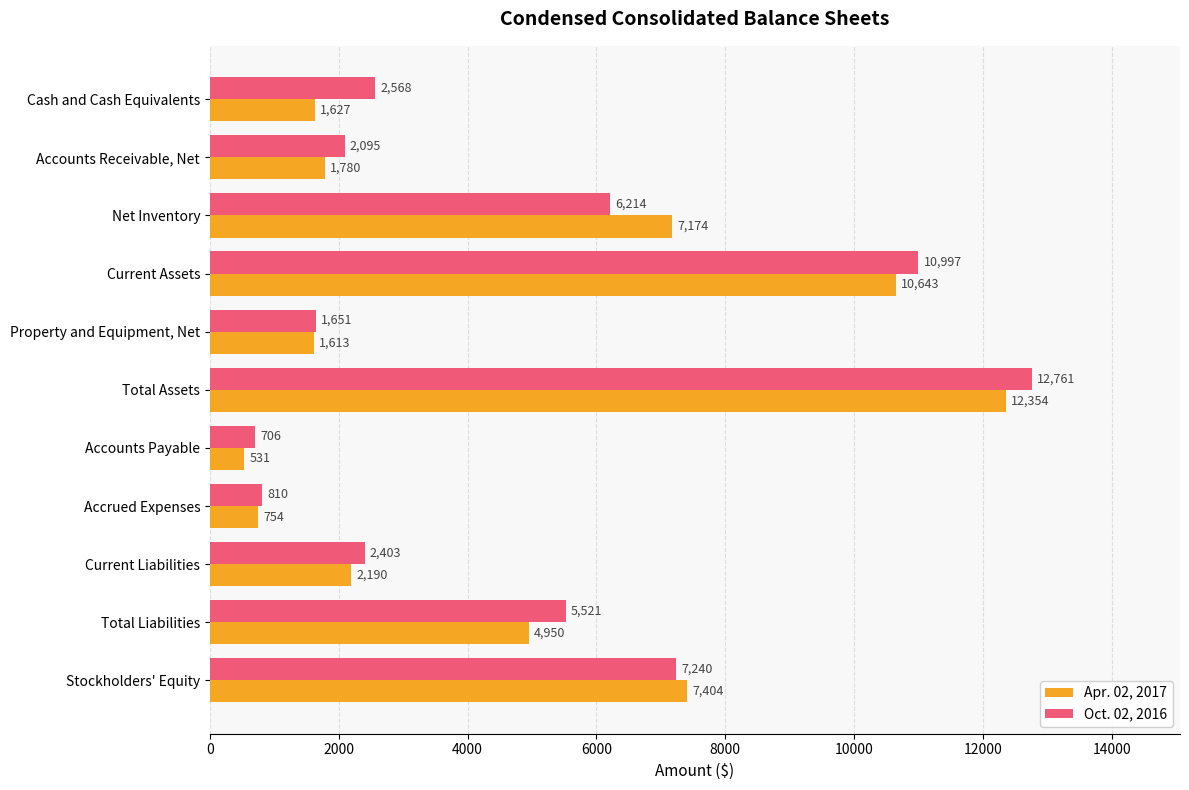

At which category is the sum across all series the highest?

Total Assets